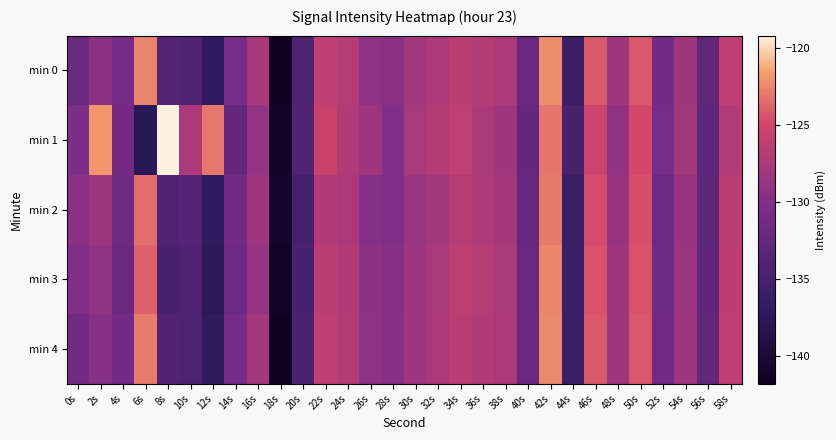

List the series in order of their peak value, highest first.

min 1, min 0, min 4, min 3, min 2